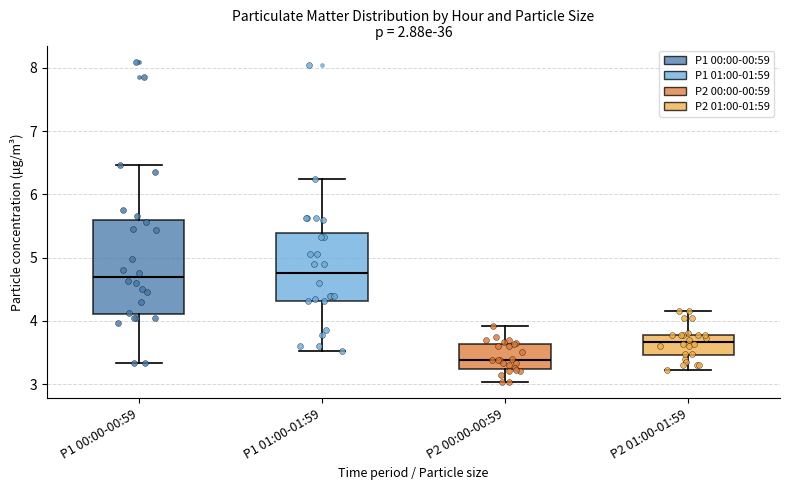

Where does the upper whisker of the box for P2 01:00-01:59 end on the y-axis? The values are not printed on the chart, so give them approximately, as read against the axis.

4.2